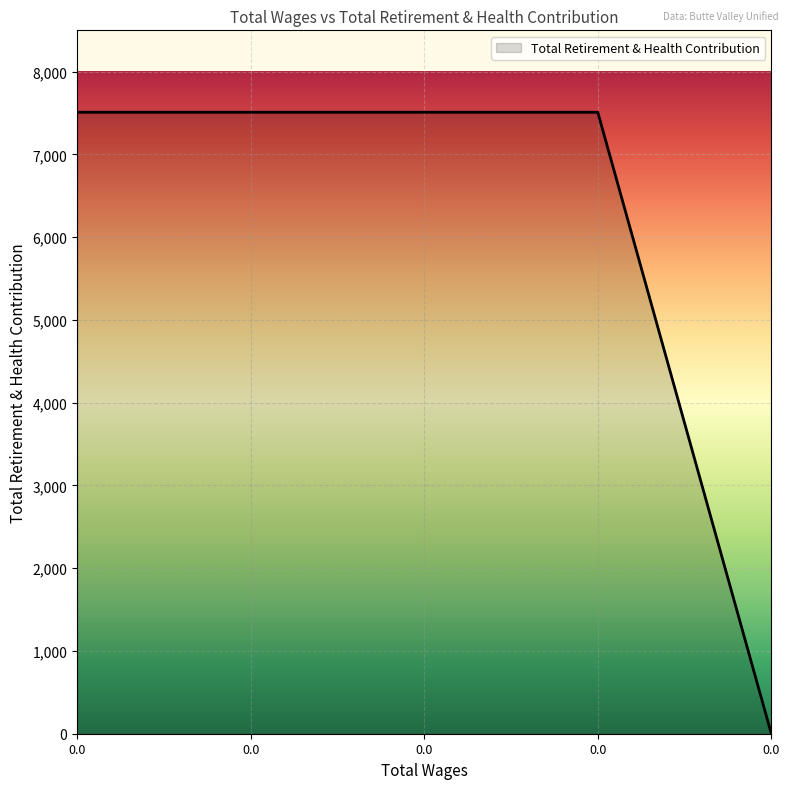

How many lines are shown in the chart?

1